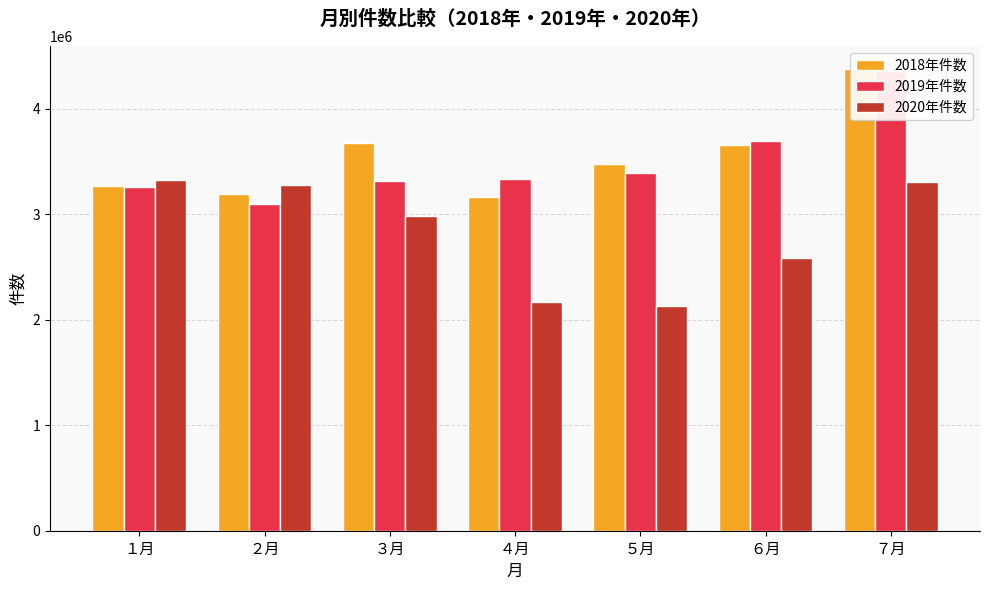

Reading left to right, extract all data points from this chart.

2018年件数: 3269360	3189571	3671351	3165667	3471665	3653000	4374253
2019年件数: 3255695	3092196	3313427	3337376	3390658	3689230	4358167
2020年件数: 3321392	3278627	2986508	2166288	2132459	2585075	3309228